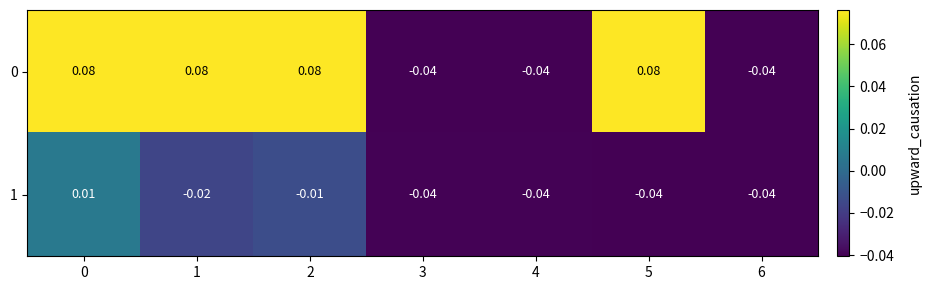

Is the value of 1 at 4 greater than the value of 0 at 2?

No